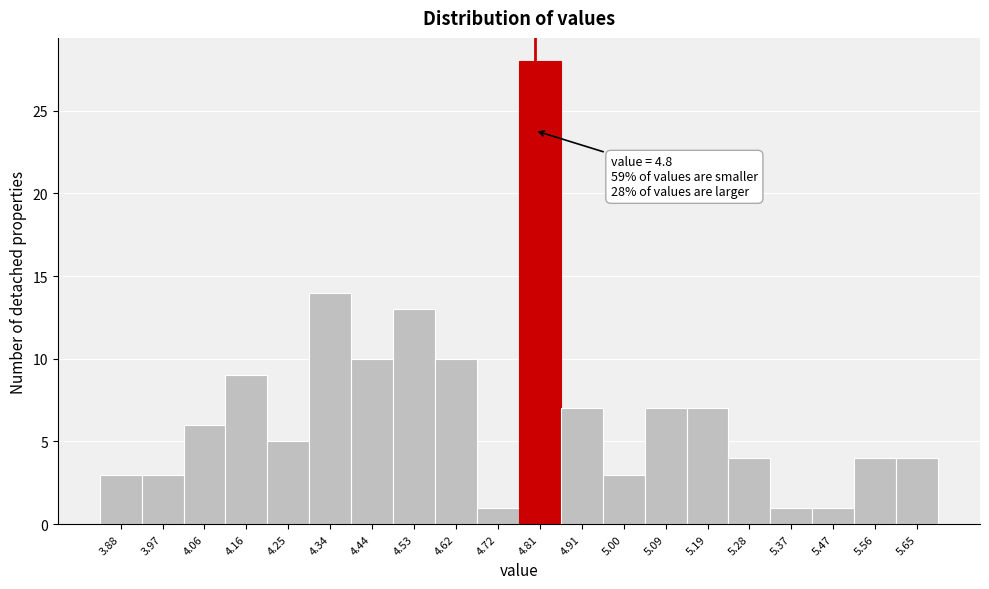

Which range on the x-axis has the tallest bar?

4.77 to 4.86